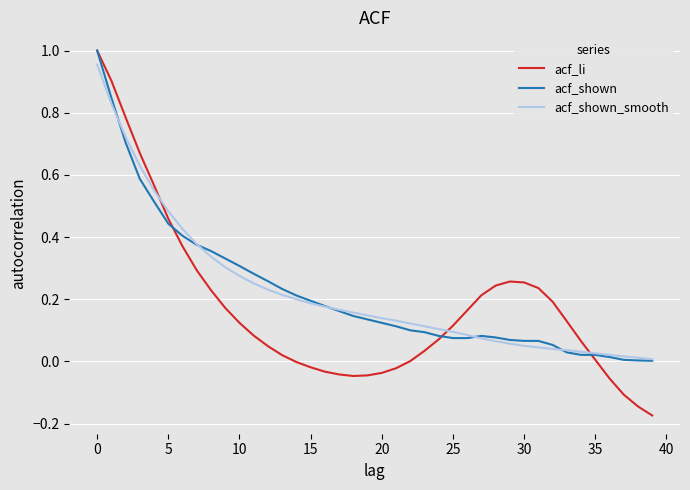

Which series has the largest range (max minus min)?

acf_li